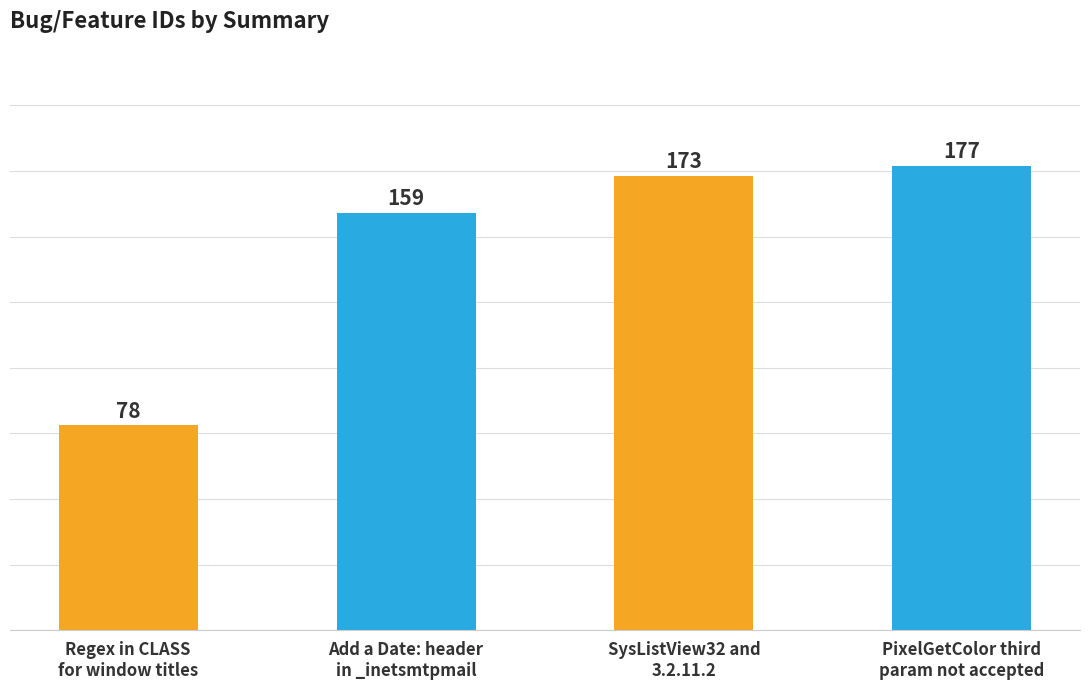

How many bars are there in total?

4